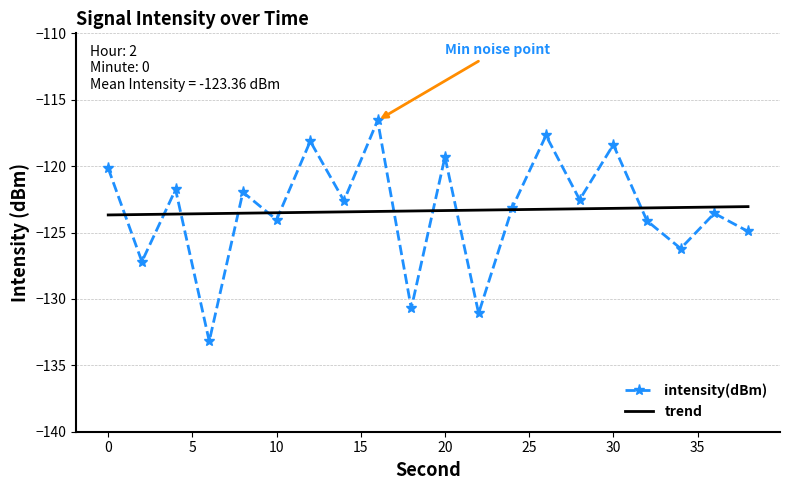

Which series has the largest range (max minus min)?

intensity(dBm)